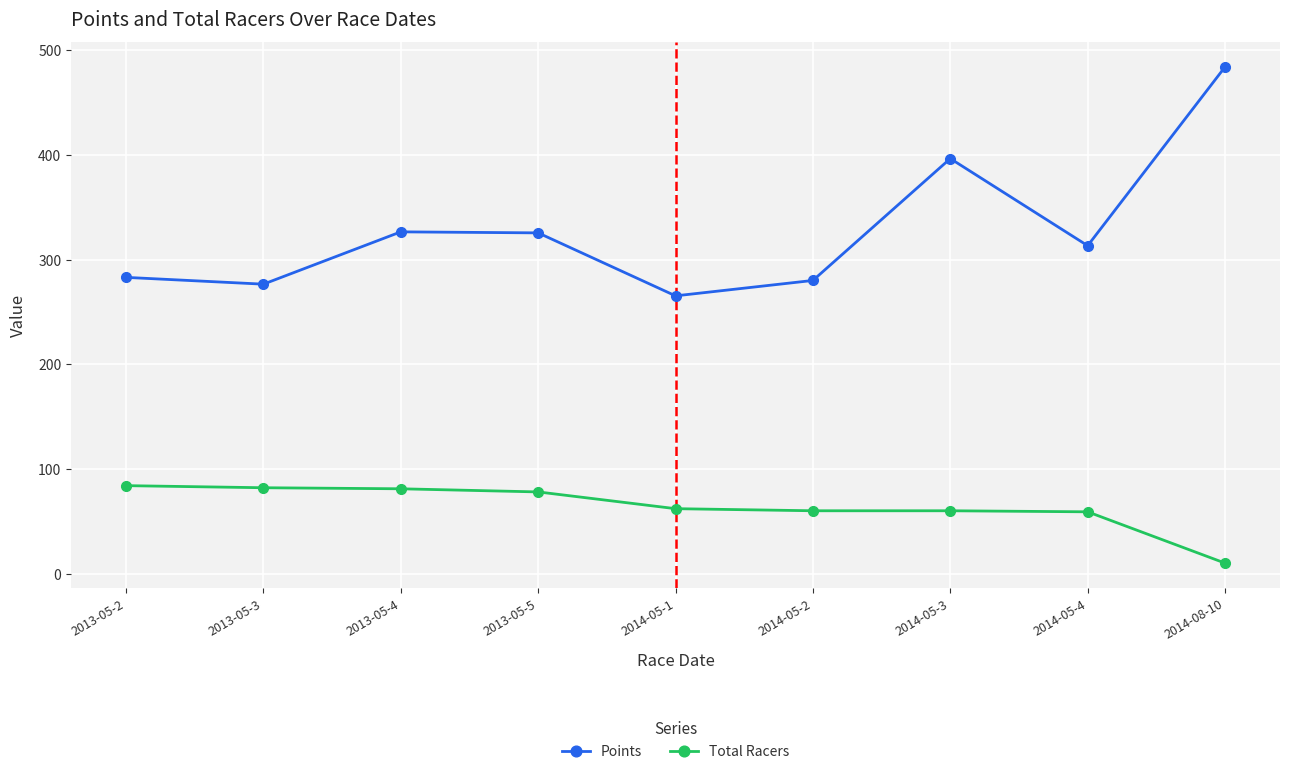

Between 2013-05-5 and 2014-05-1, which series saw the biggest shift?

Points